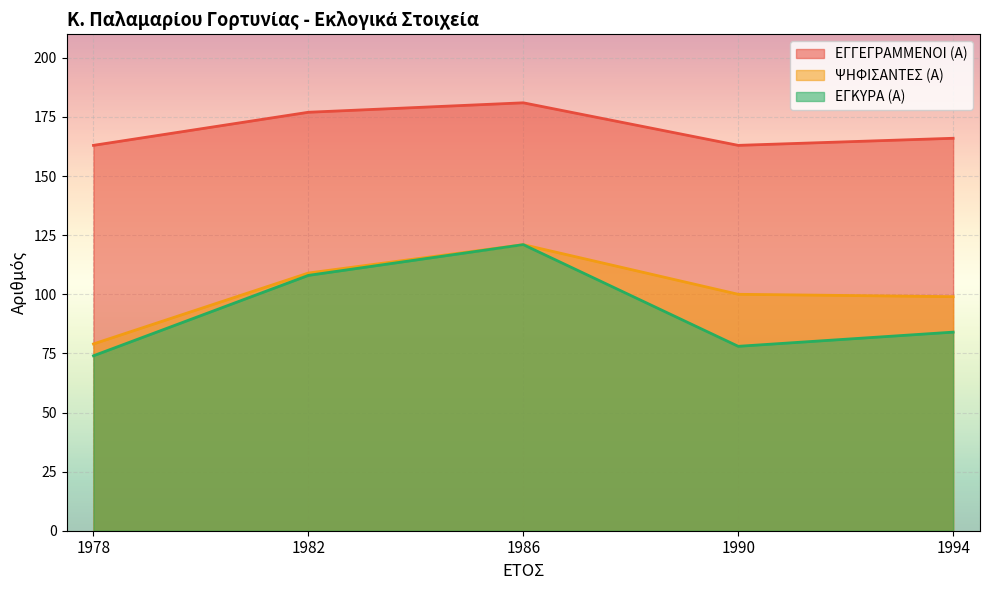

True or false: ΨΗΦΙΣΑΝΤΕΣ (Α) has a value of 121 at 1986.

True